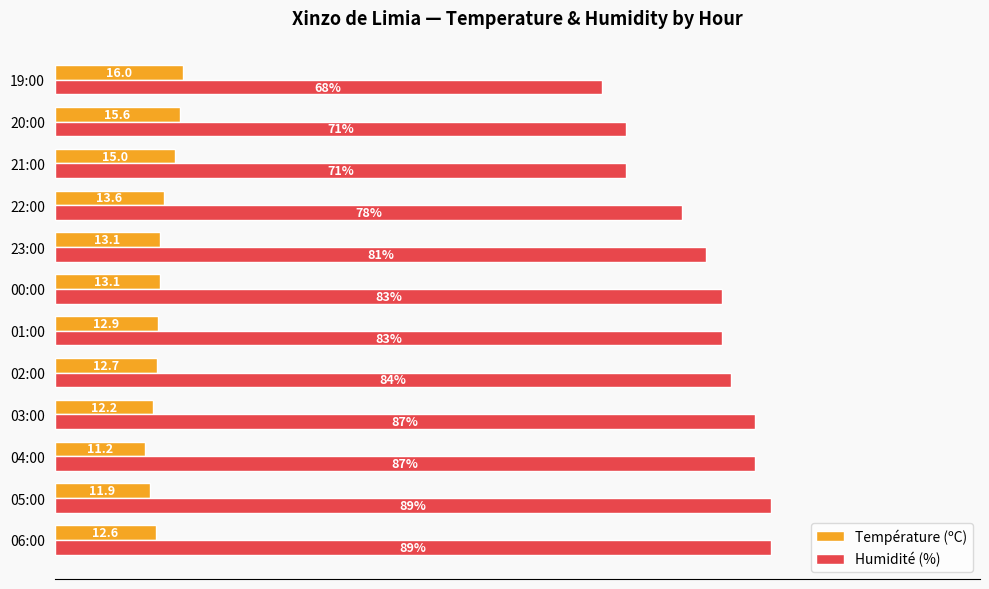

Rank the series by their maximum value, from lowest to highest.

Température (ºC), Humidité (%)